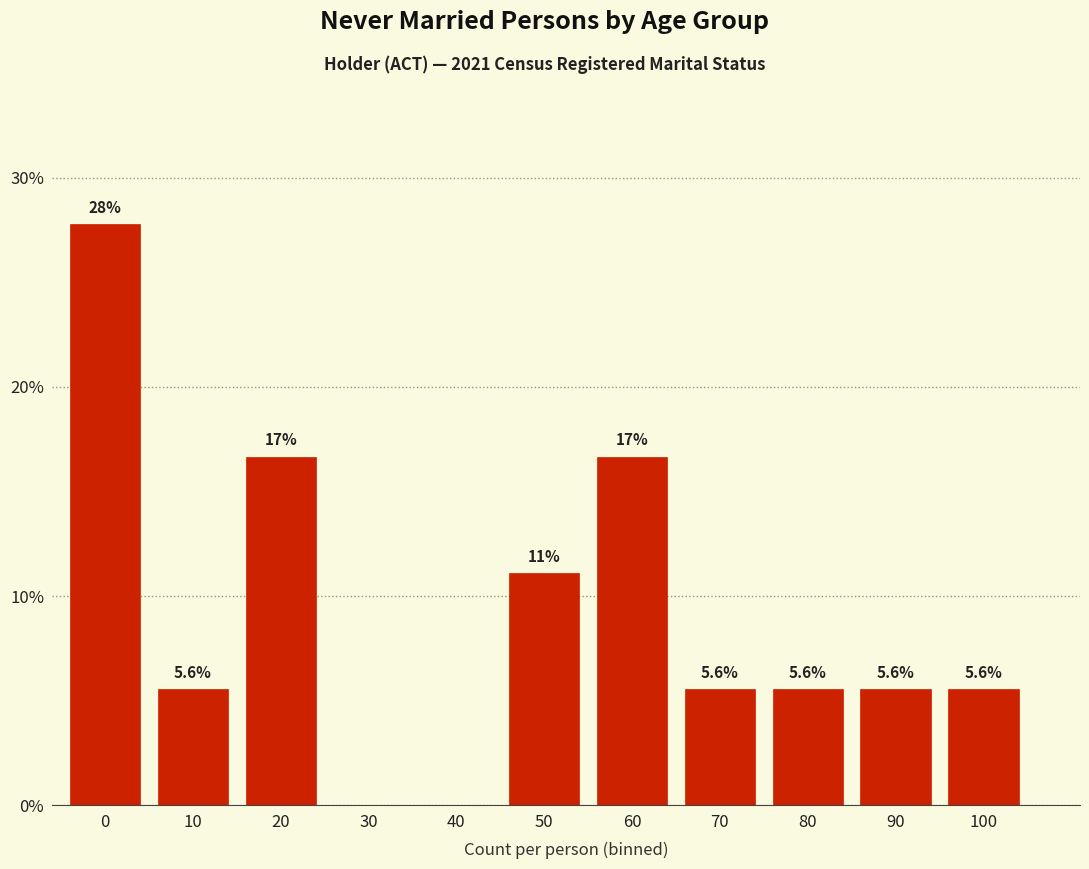

Reading left to right, what are all the values shown in this chart?

0=27.8	10=5.6	20=16.7	30=0.0	40=0.0	50=11.1	60=16.7	70=5.6	80=5.6	90=5.6	100=5.6